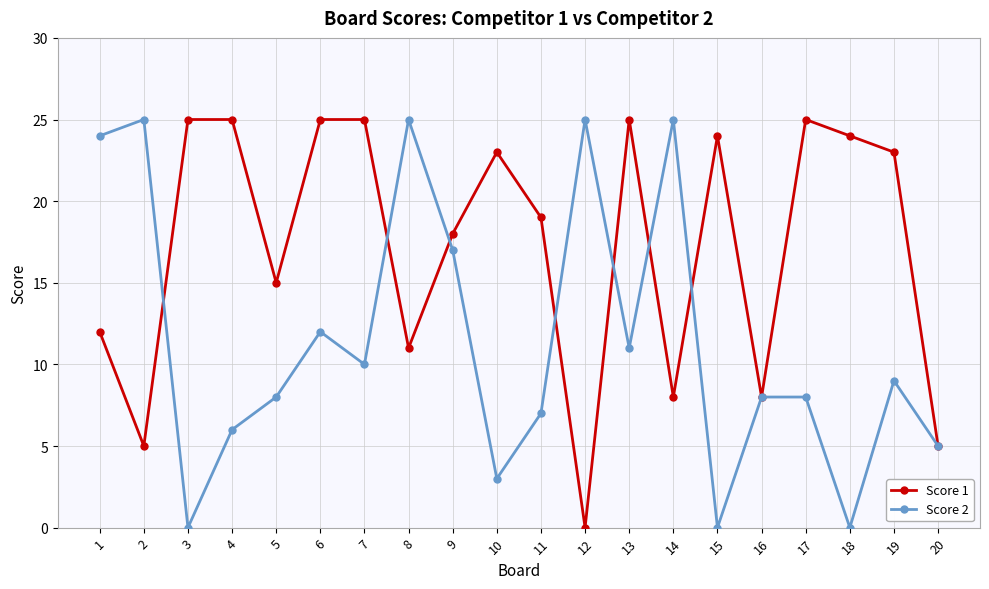

What is the difference between the Score 1 values at 17 and 15?

1